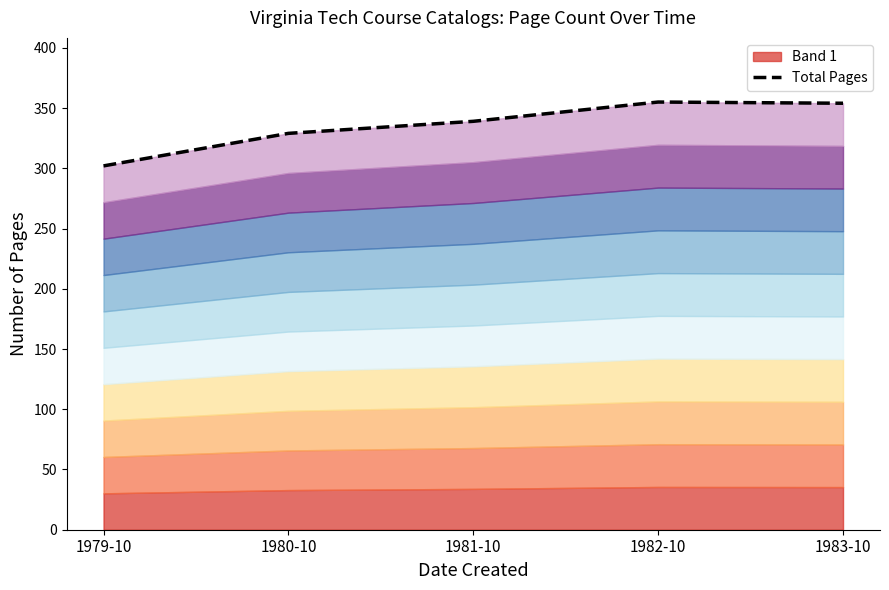

What is the maximum value shown in the chart?

355